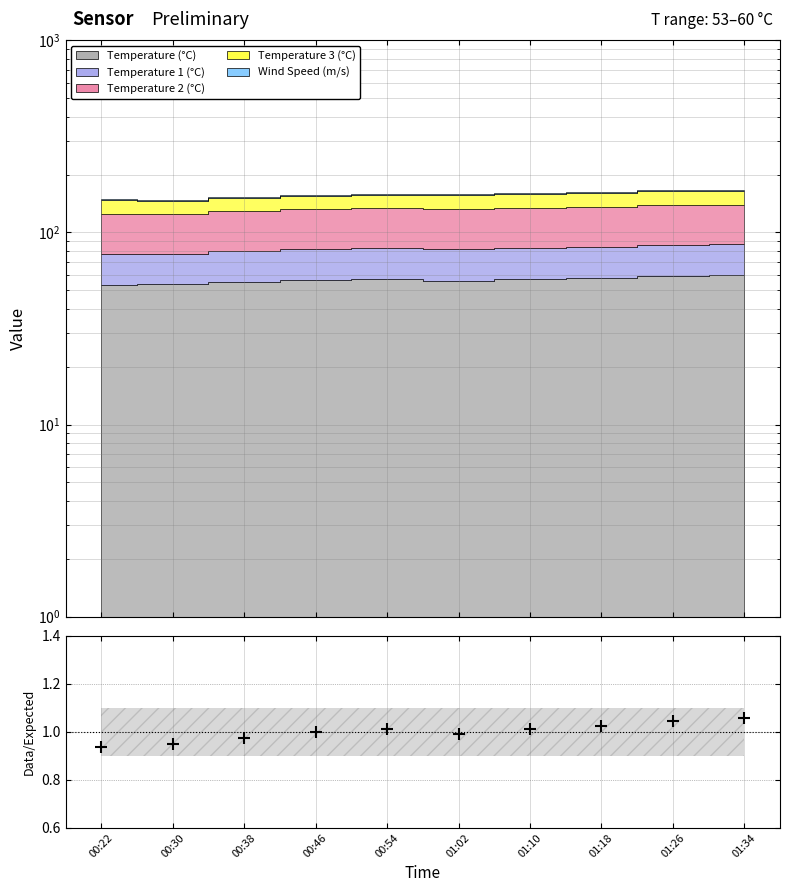

Rank the categories by value from lowest to highest.

00:22, 00:30, 00:38, 01:02, 00:46, 00:54, 01:10, 01:18, 01:26, 01:34